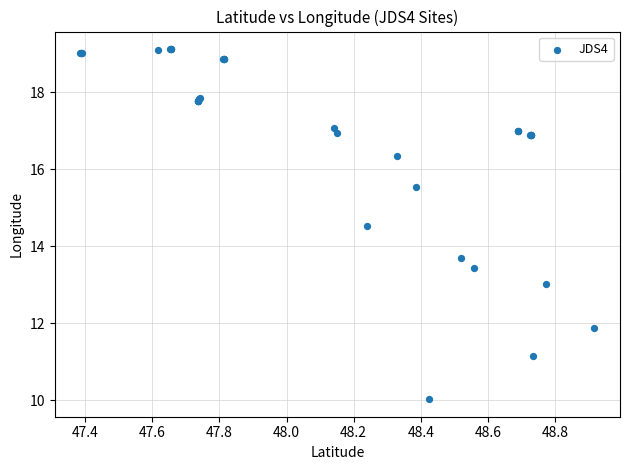

What Y value in the scatter plot is closest to 14?

13.7